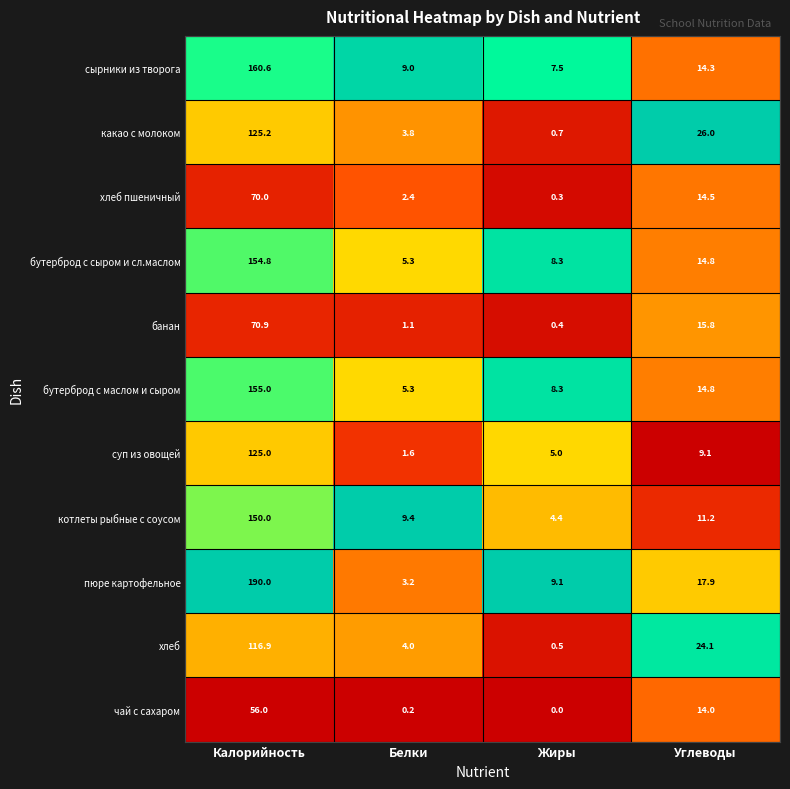

Which series has the largest total across all categories?

пюре картофельное